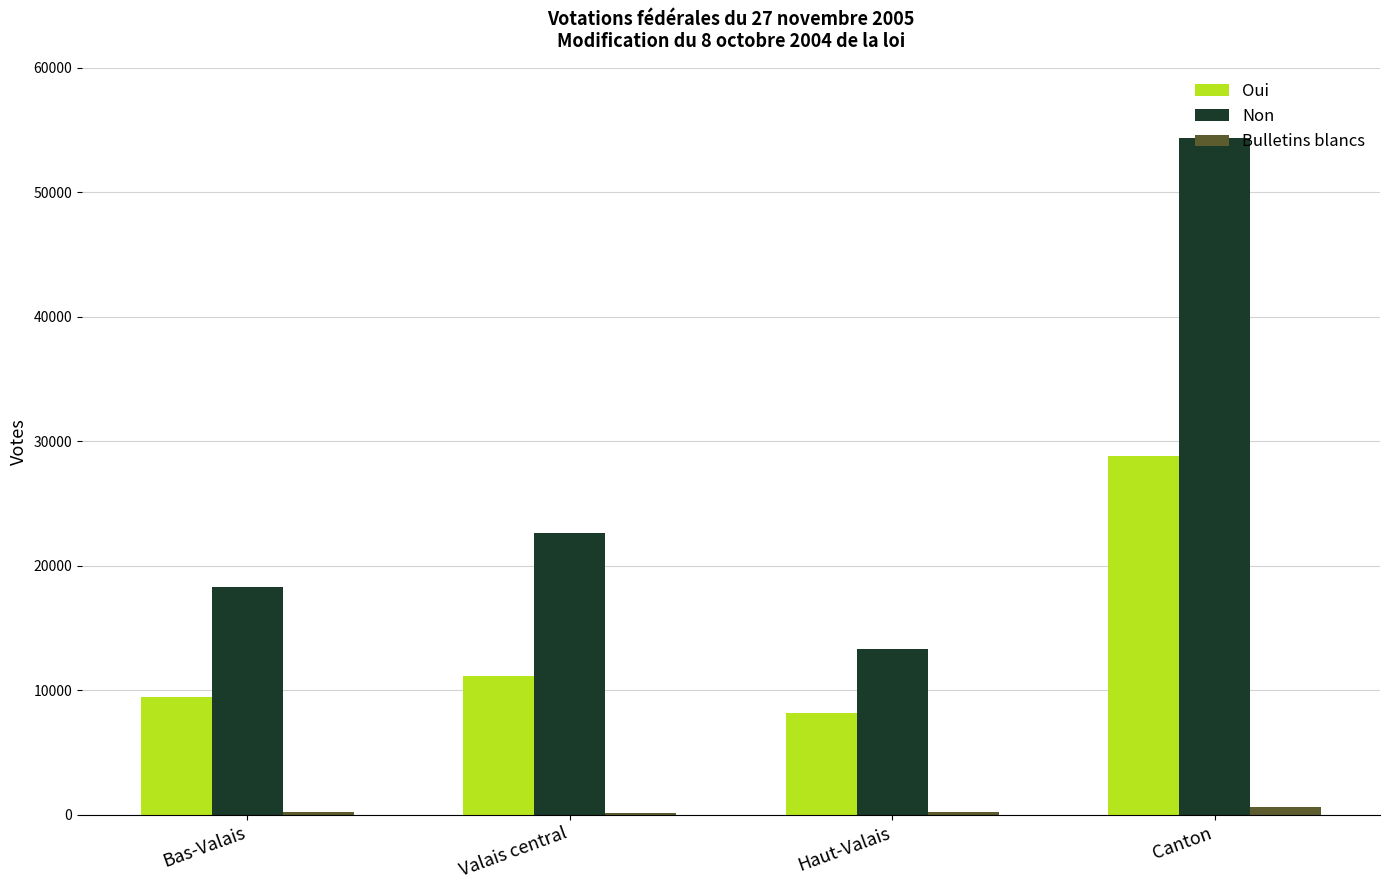

The value of Oui at Haut-Valais is 8196. True or false?

True